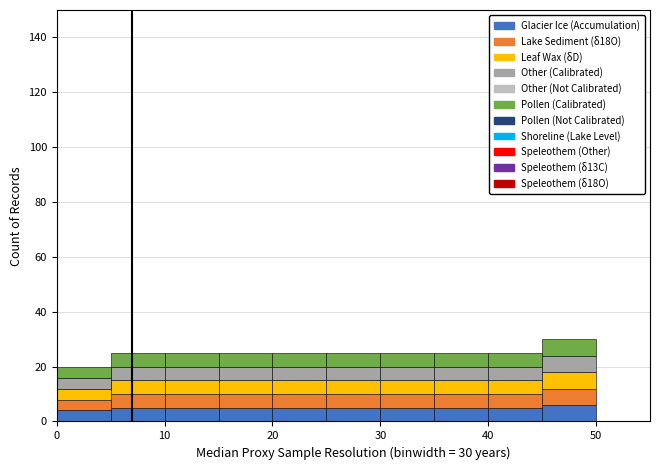

What is the total height of the stacked bar covering 25 to 30 on the x-axis? The values are not printed on the chart, so give them approximately, as read against the axis.

26